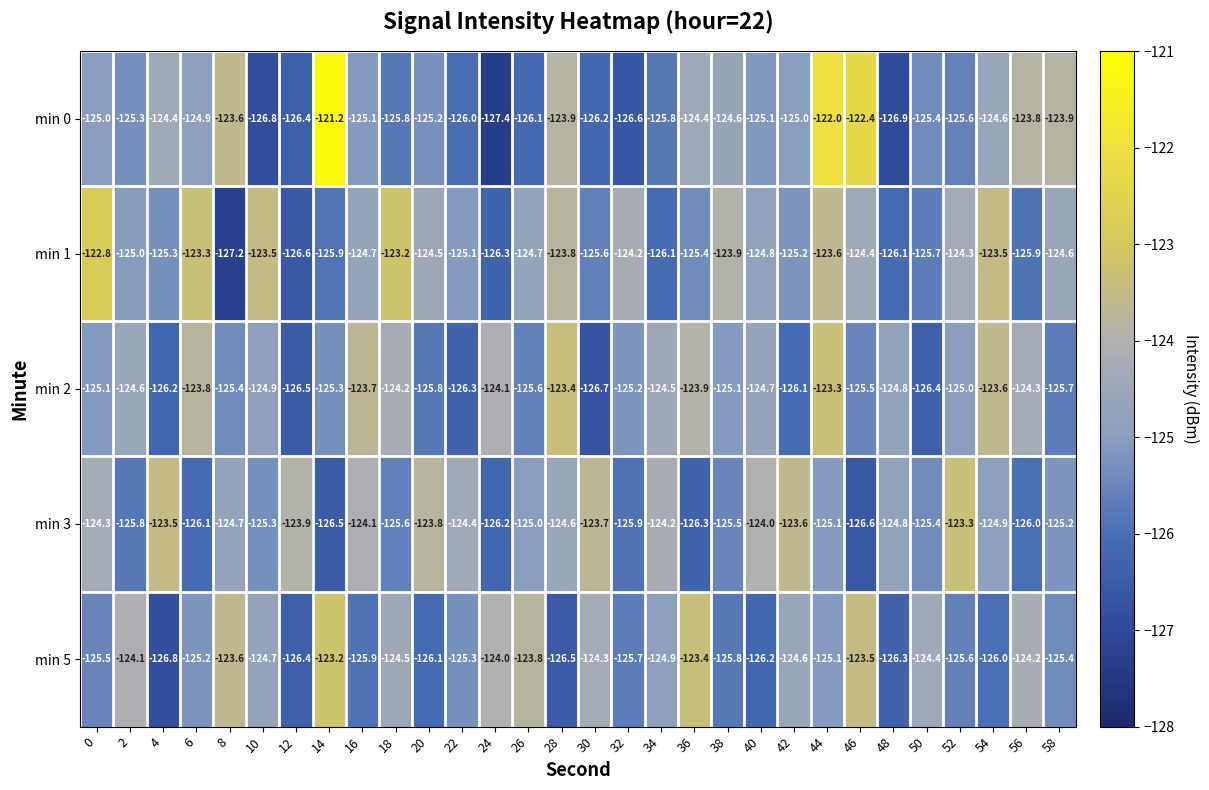

What is the total value across all series at 18?

-623.3